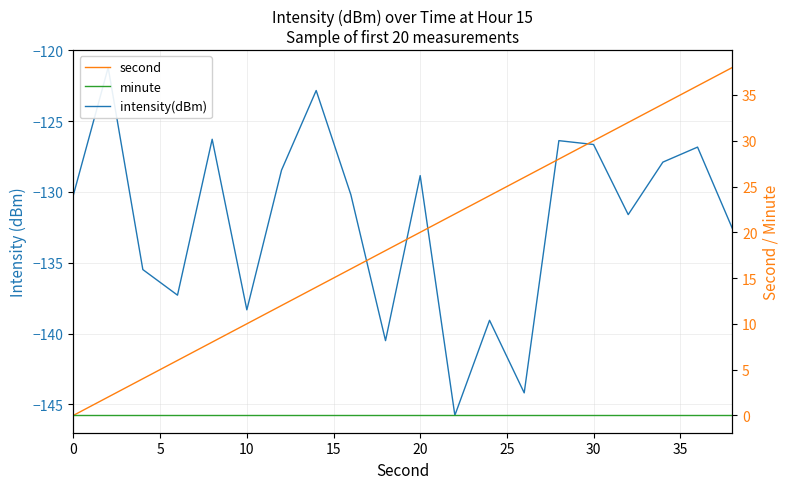

Which series has the largest range (max minus min)?

second